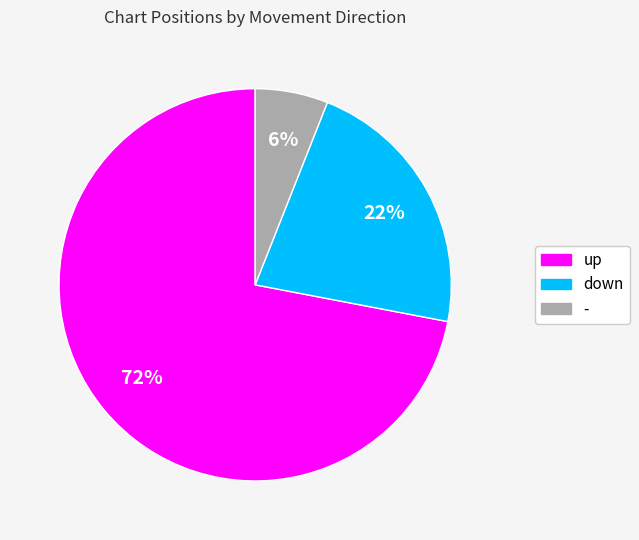

Is the sum of - and up greater than half?

Yes